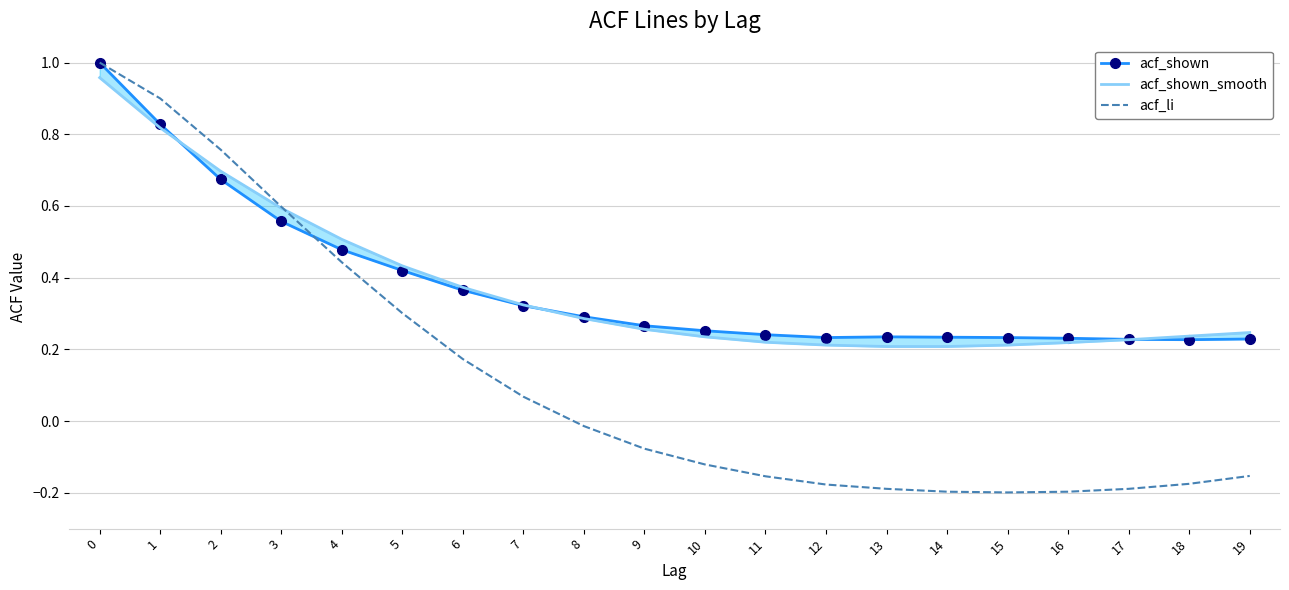

Rank the series at 5 from highest to lowest value.

acf_shown_smooth, acf_shown, acf_li